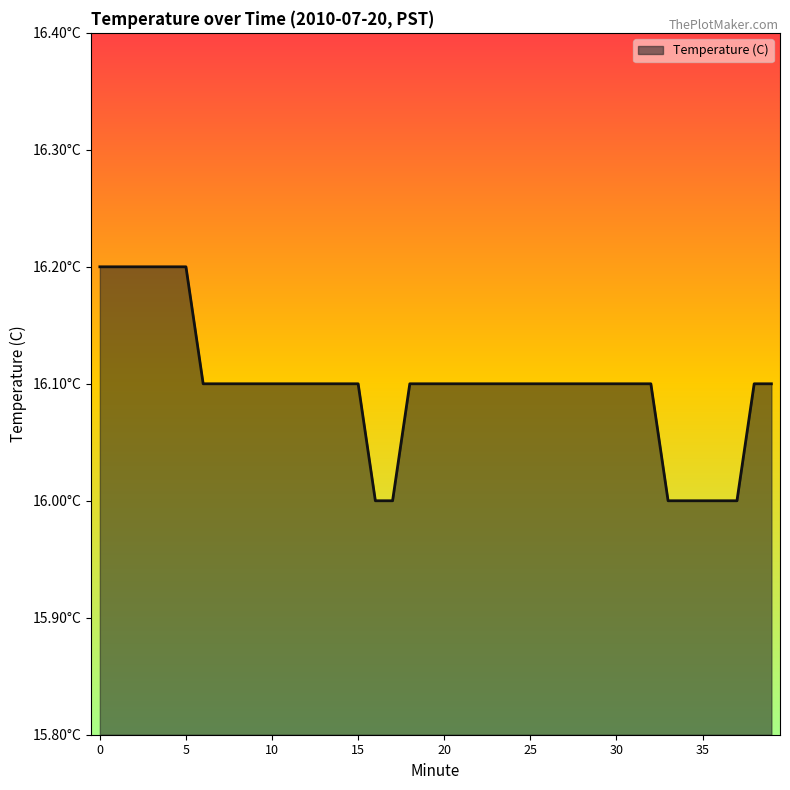

What is the greatest value displayed?

16.2